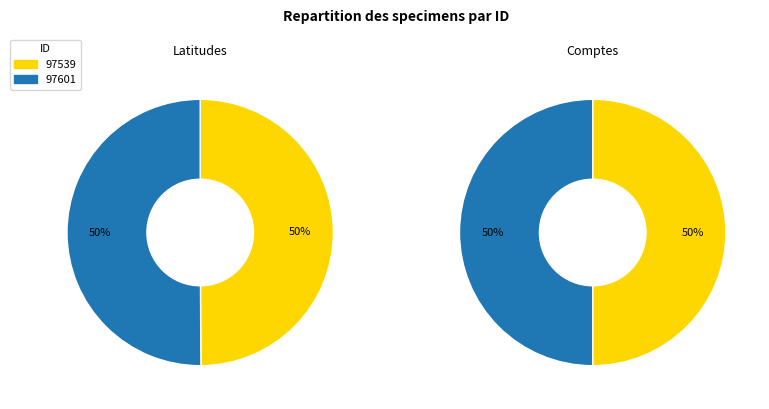

Rank the categories by value from highest to lowest.

97601, 97539